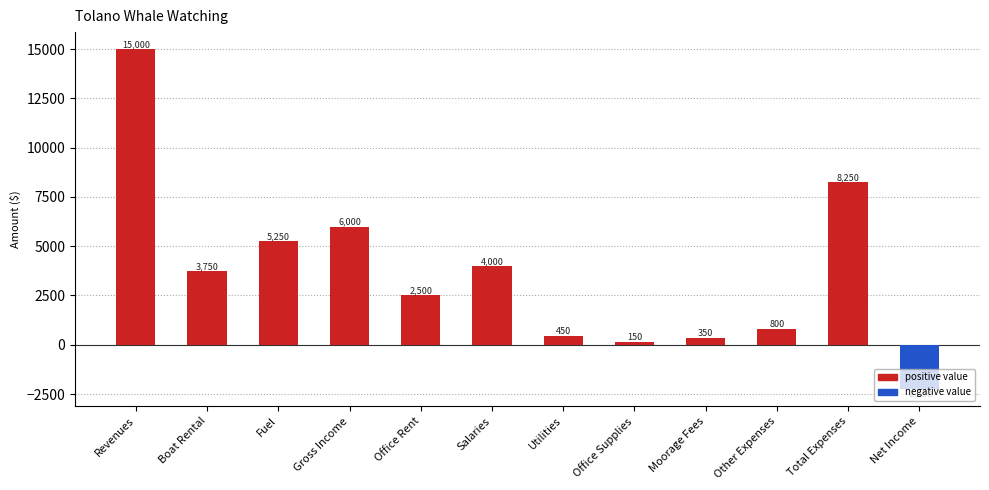

Rank the categories by value from lowest to highest.

Net Income, Office Supplies, Moorage Fees, Utilities, Other Expenses, Office Rent, Boat Rental, Salaries, Fuel, Gross Income, Total Expenses, Revenues